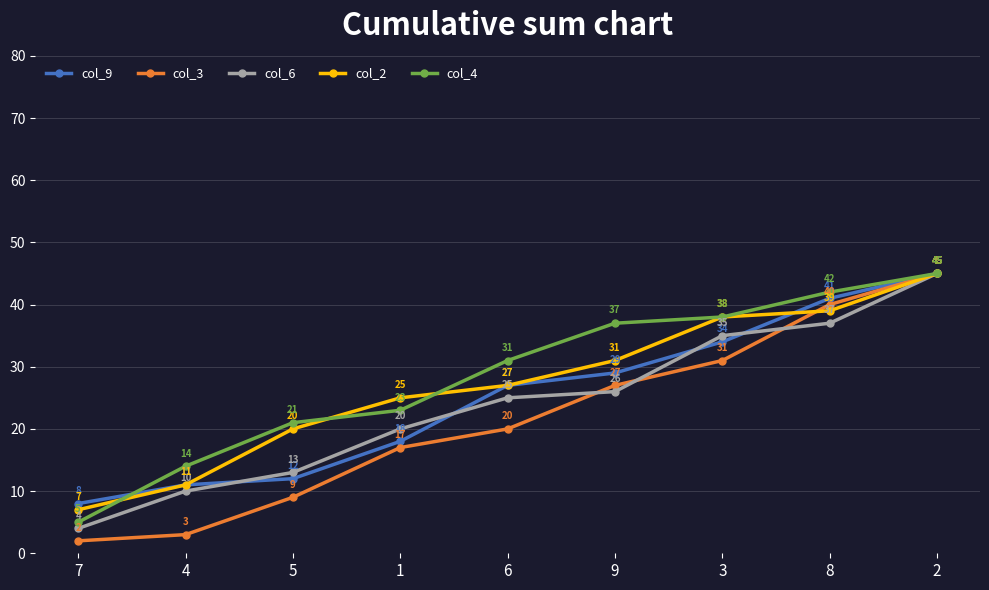

What are all the series names shown in the legend?

col_9, col_3, col_6, col_2, col_4